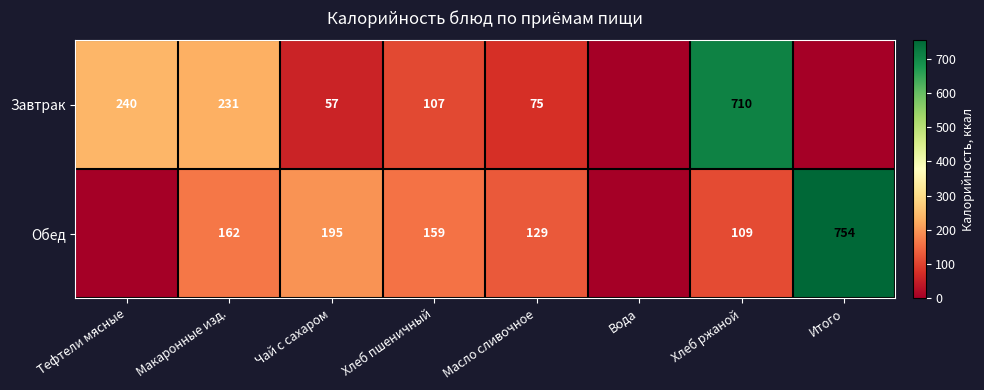

True or false: Завтрак has a value of 231 at Макаронные изд..

True